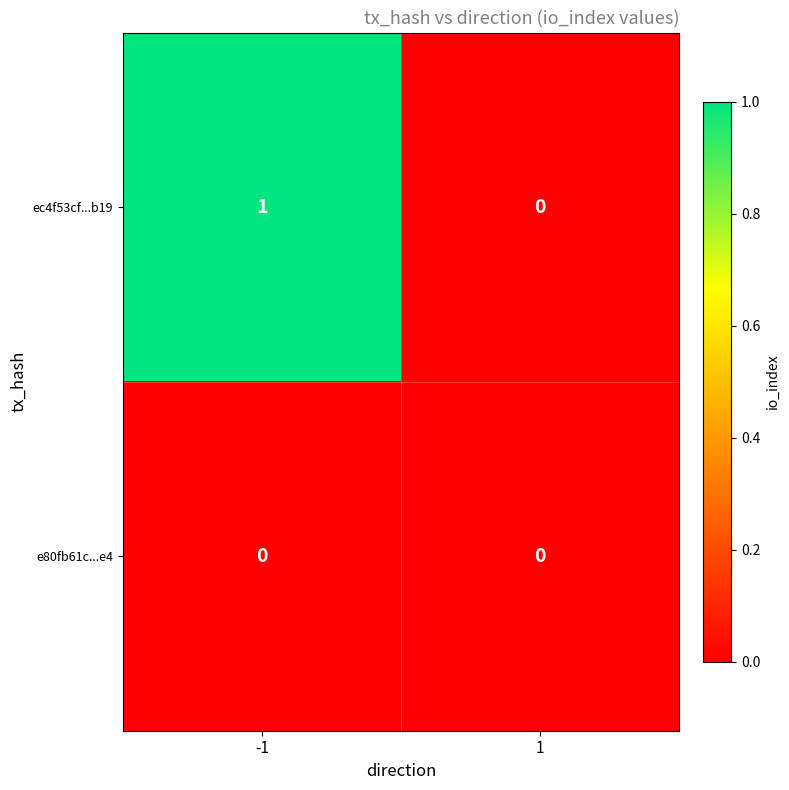

Reading left to right, what are all the values shown in this chart?

ec4f53cf...b19: -1=1	1=0
e80fb61c...e4: -1=0	1=0